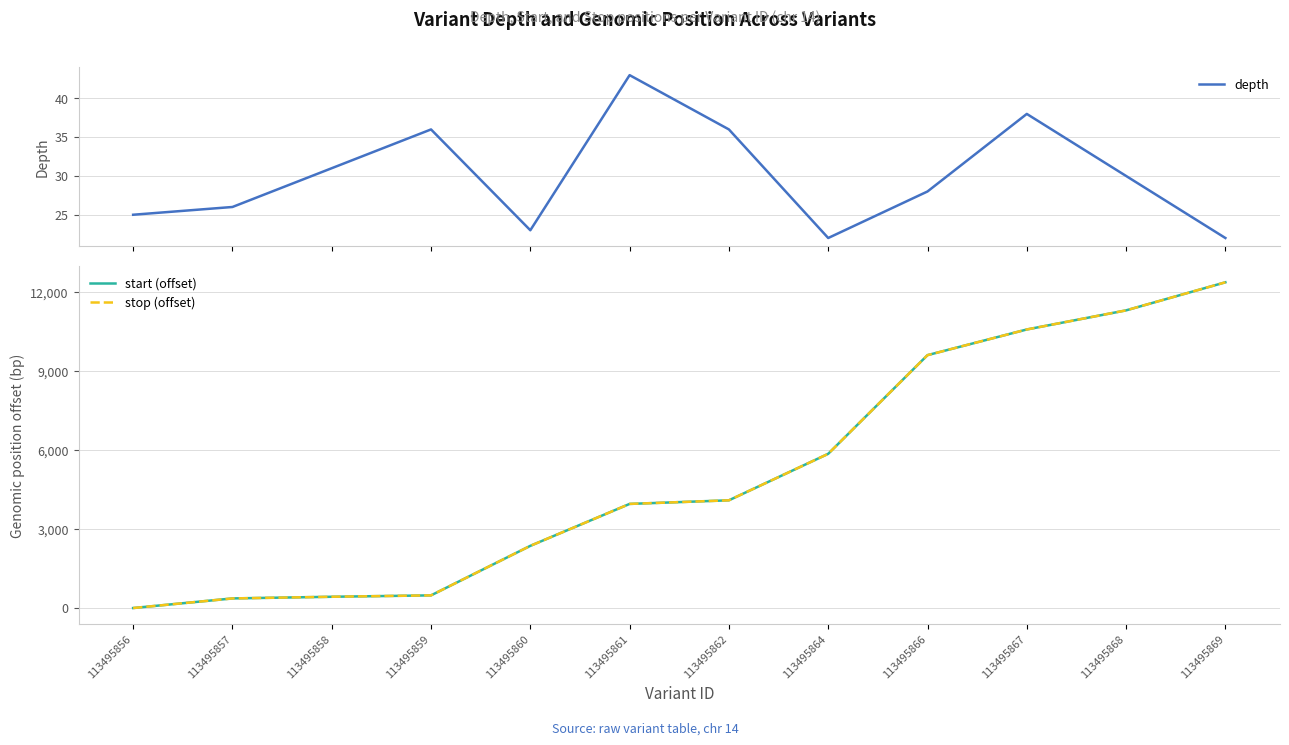

How many lines are shown in the chart?

3